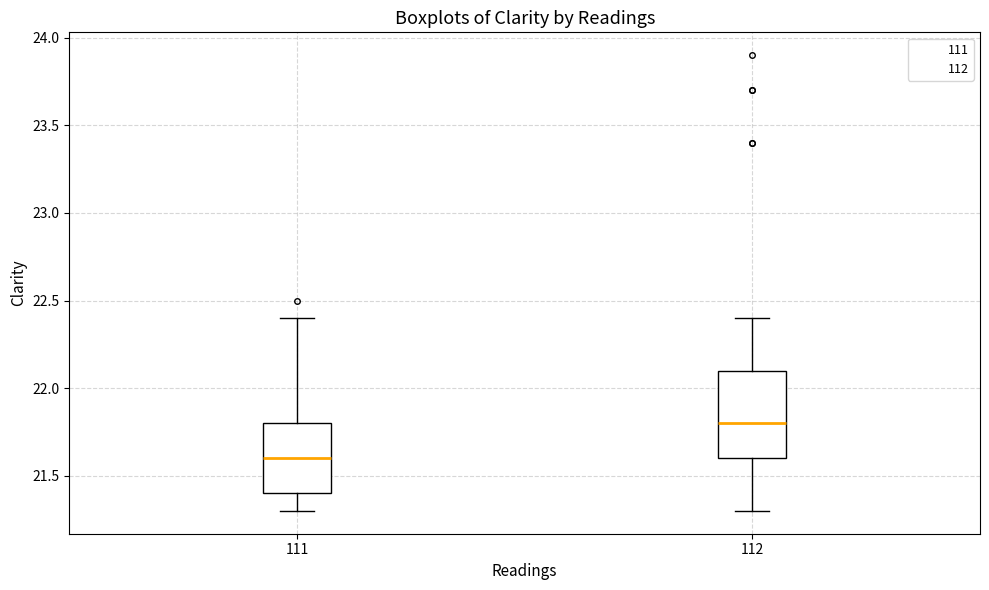

Reading left to right, read every box against the y-axis: the position of its median line, the range the box covers, and the ends of its whiskers. The values are not printed on the chart, so give them approximately, as read against the axis.

111: median 21.6, box 21.4 to 21.8, whiskers 21.3 to 22.4
112: median 21.8, box 21.6 to 22.1, whiskers 21.3 to 22.4